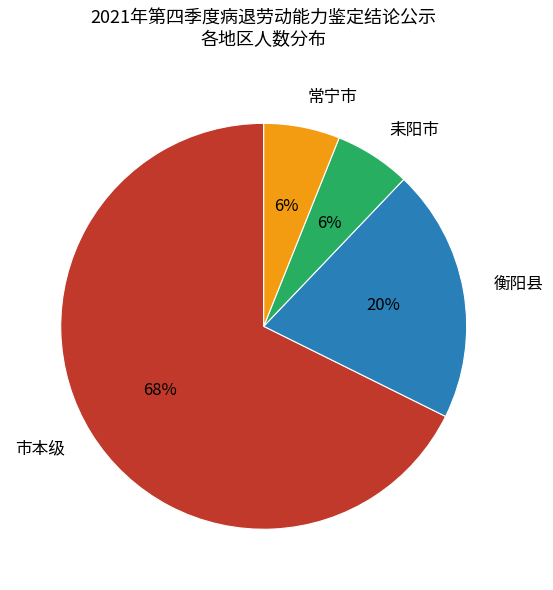

True or false: 市本级 accounts for 54% of the total.

False